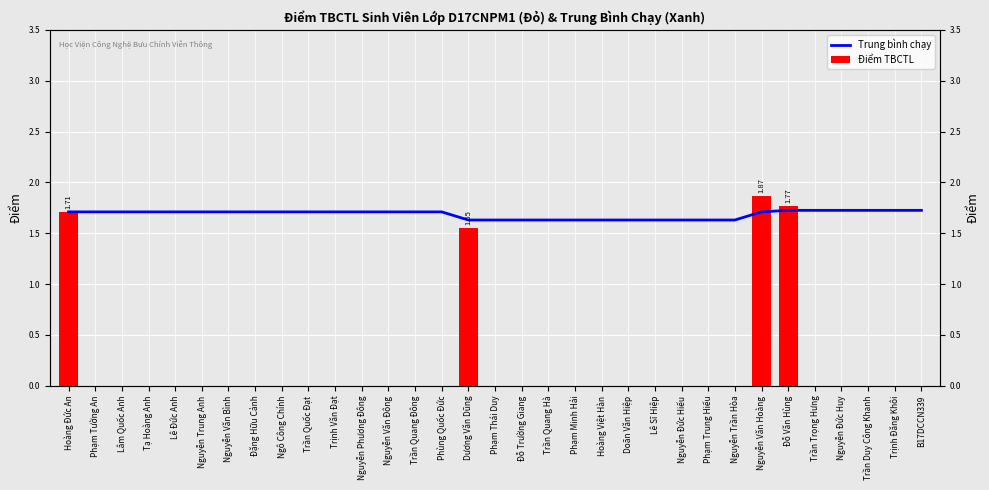

Reading left to right, extract all data points from this chart.

Trung bình chạy: 1.7	1.7	1.7	1.7	1.7	1.7	1.7	1.7	1.7	1.7	1.7	1.7	1.7	1.7	1.7	1.6	1.6	1.6	1.6	1.6	1.6	1.6	1.6	1.6	1.6	1.6	1.7	1.7	1.7	1.7	1.7	1.7	1.7
Điểm TBCTL: 1.7	0.0	0.0	0.0	0.0	0.0	0.0	0.0	0.0	0.0	0.0	0.0	0.0	0.0	0.0	1.6	0.0	0.0	0.0	0.0	0.0	0.0	0.0	0.0	0.0	0.0	1.9	1.8	0.0	0.0	0.0	0.0	0.0